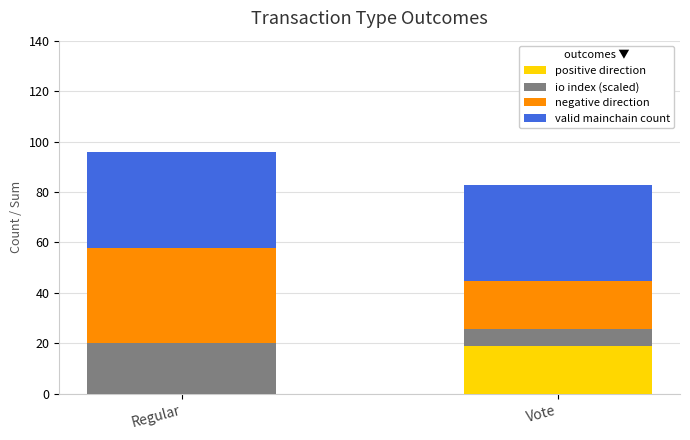

What is the sum of the positive direction values at Regular and Vote?

19.0